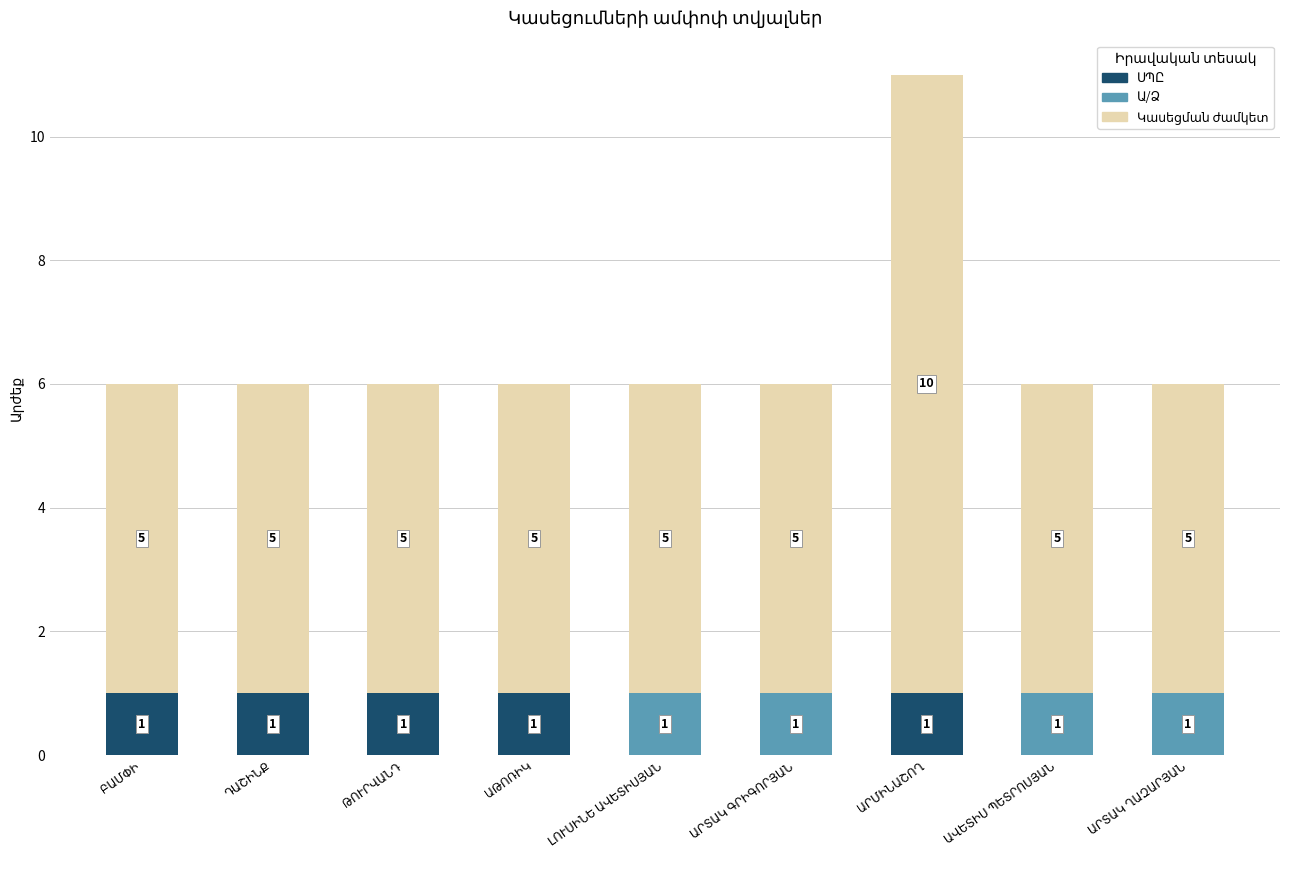

Are the bars horizontal?

No